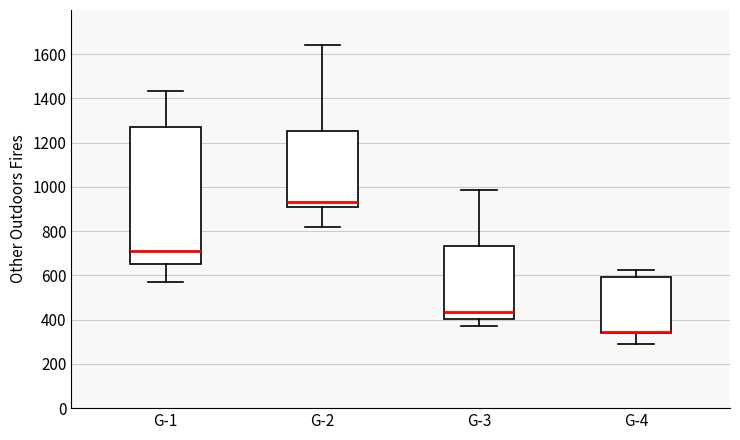

Where does the lower whisker of the box for G-1 end on the y-axis? The values are not printed on the chart, so give them approximately, as read against the axis.

580